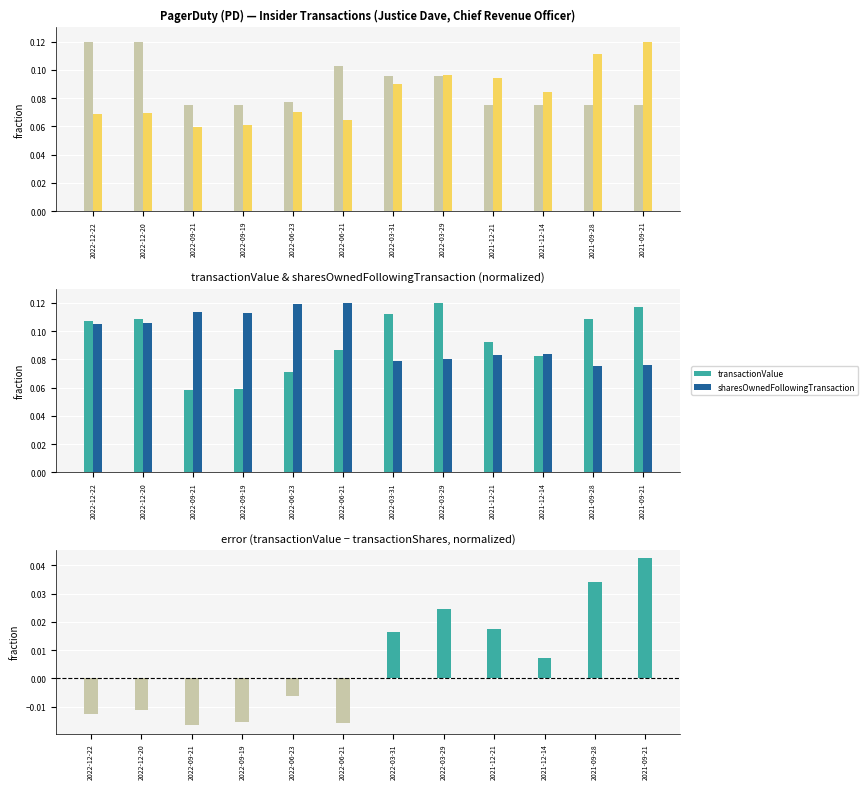

Rank the series at 2022-12-20 from lowest to highest value.

transactionValue − transactionShares (norm.), transactionPricePerShare, sharesOwnedFollowingTransaction, transactionValue, transactionShares